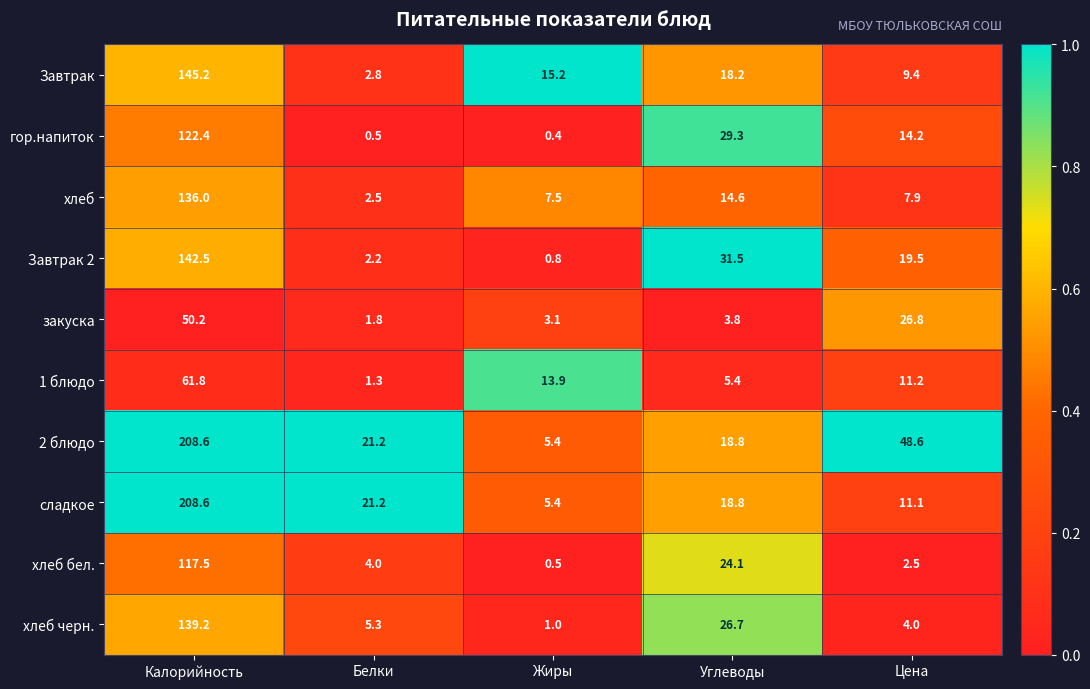

List the labels in order of хлеб value, smallest first.

Белки, Жиры, Цена, Углеводы, Калорийность